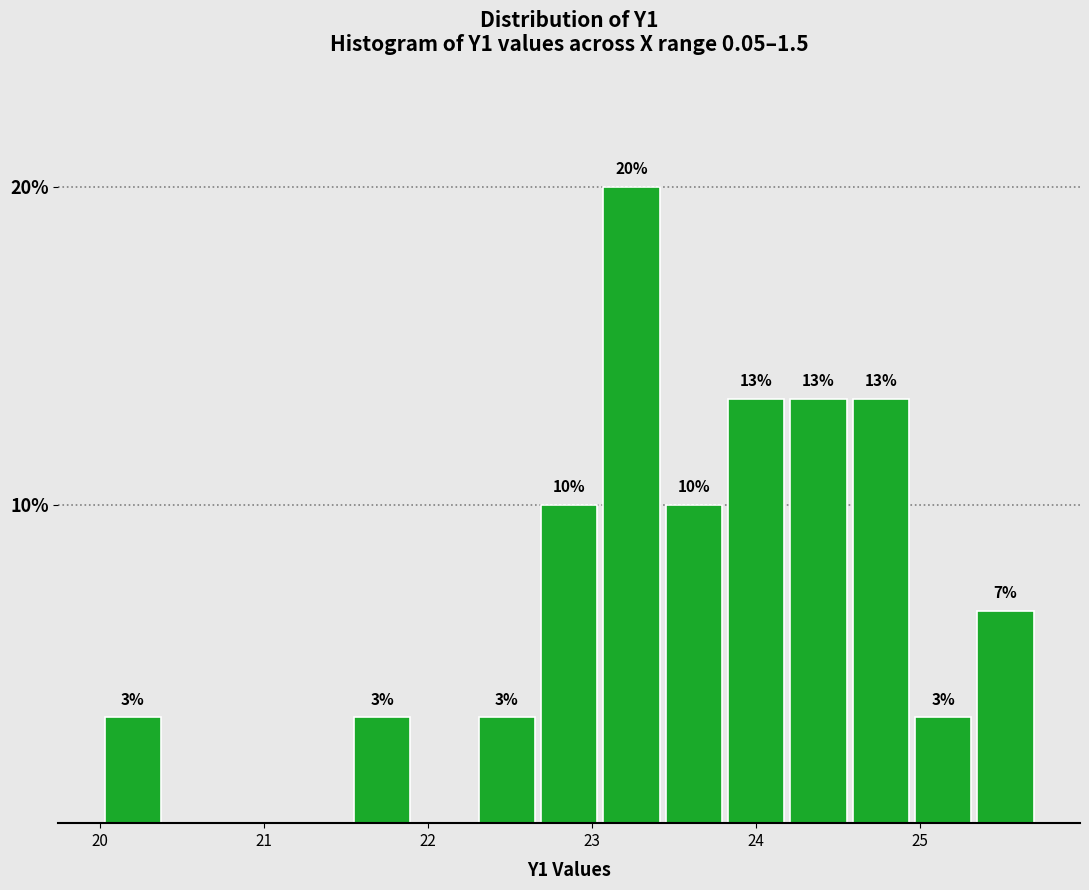

Around what value on the x-axis is the tallest bar? Give the approximate position of its centre, as read against the axis.

23.2